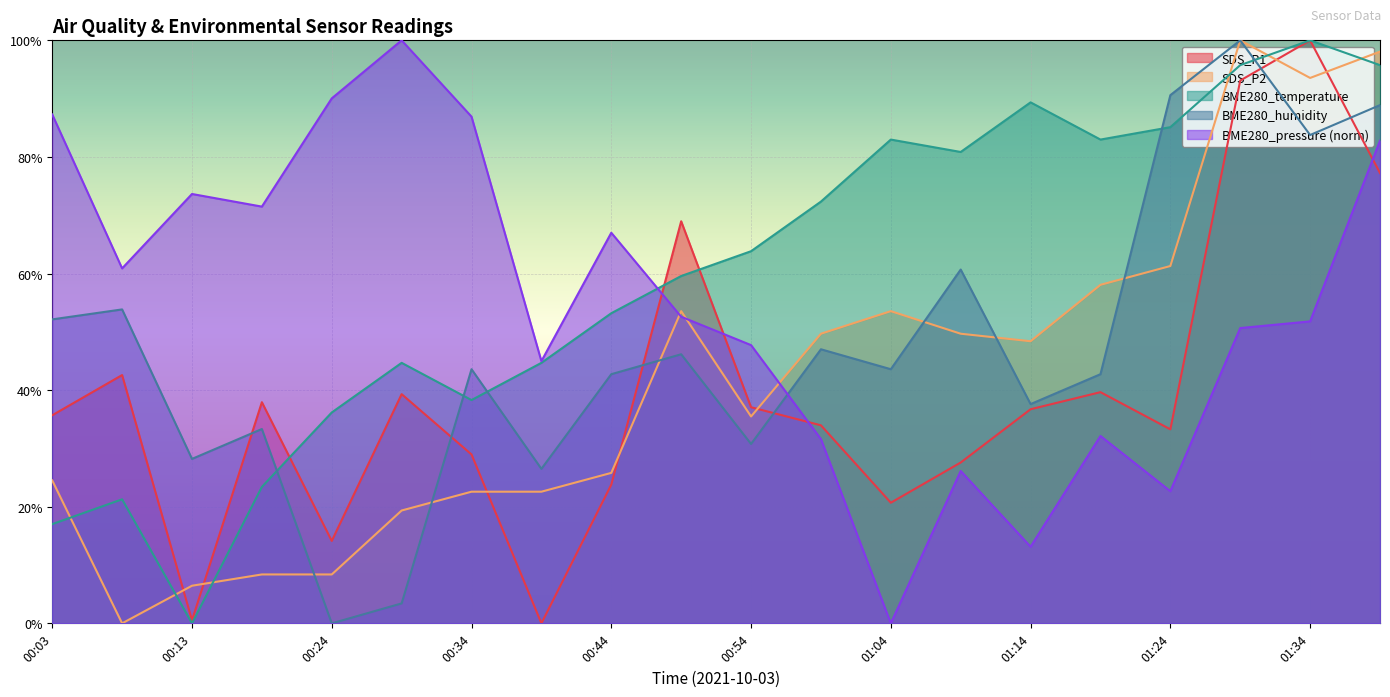

How many interior local peaks does the SDS_P2 series have?

3